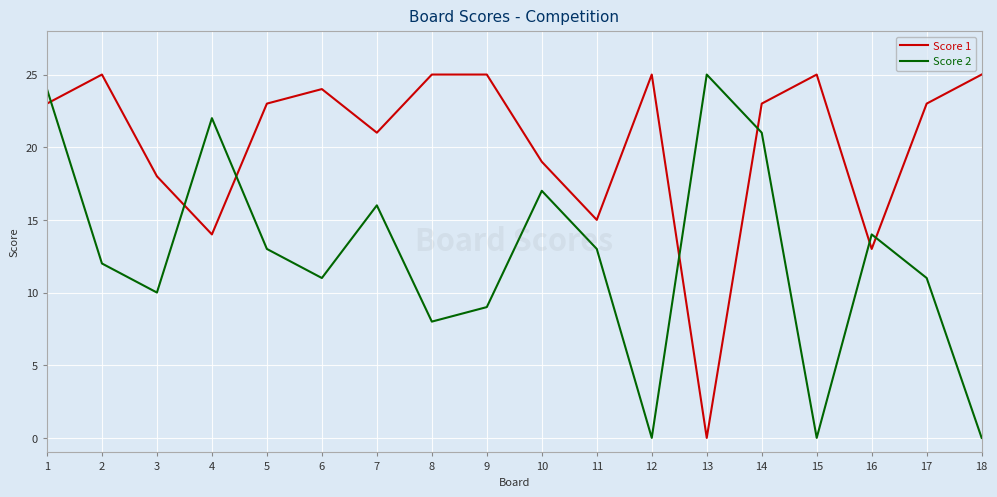

How many lines are shown in the chart?

2